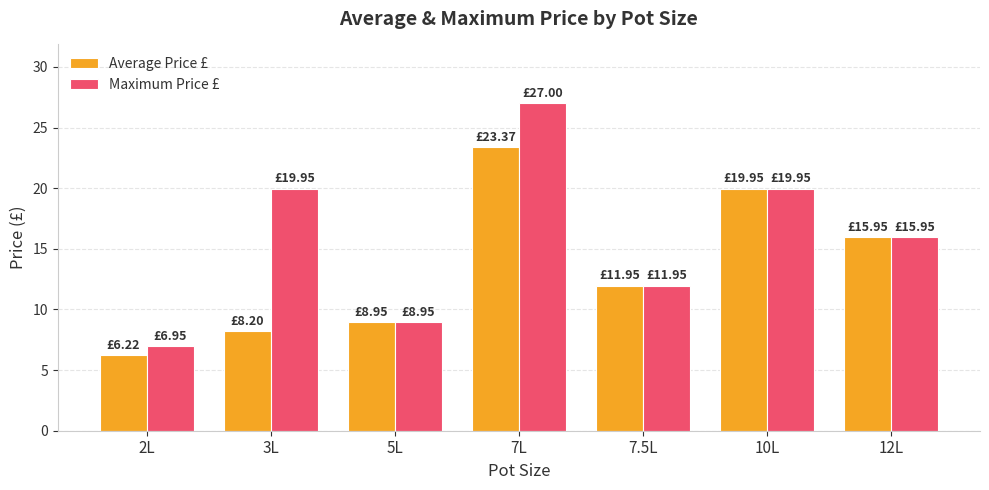

Which series has the largest range (max minus min)?

Maximum Price £